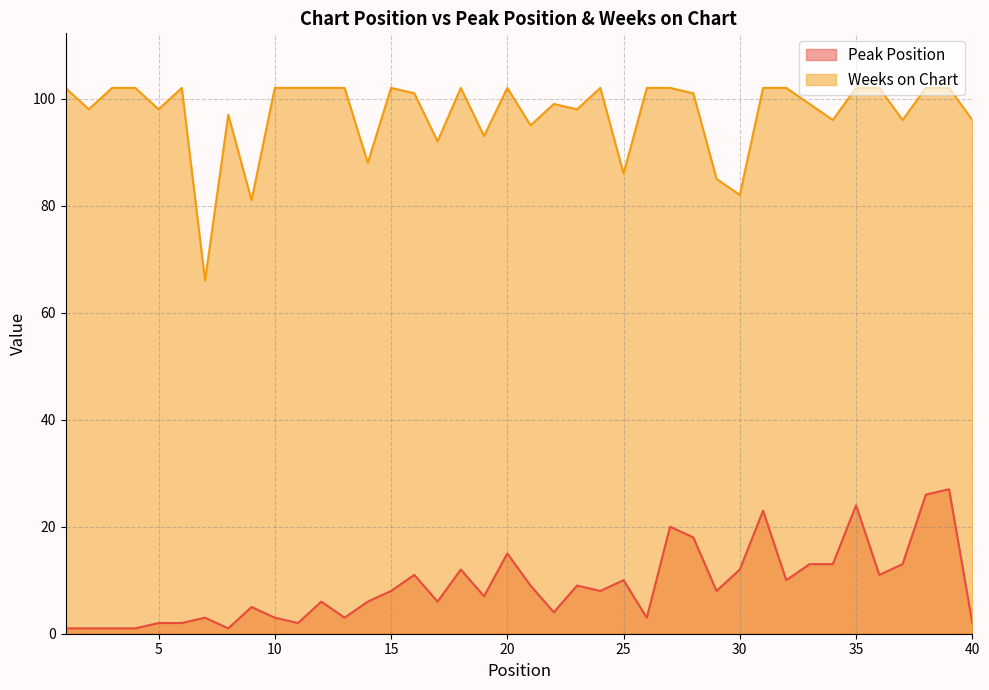

Between 22 and 29, which series saw the biggest shift?

Weeks on Chart